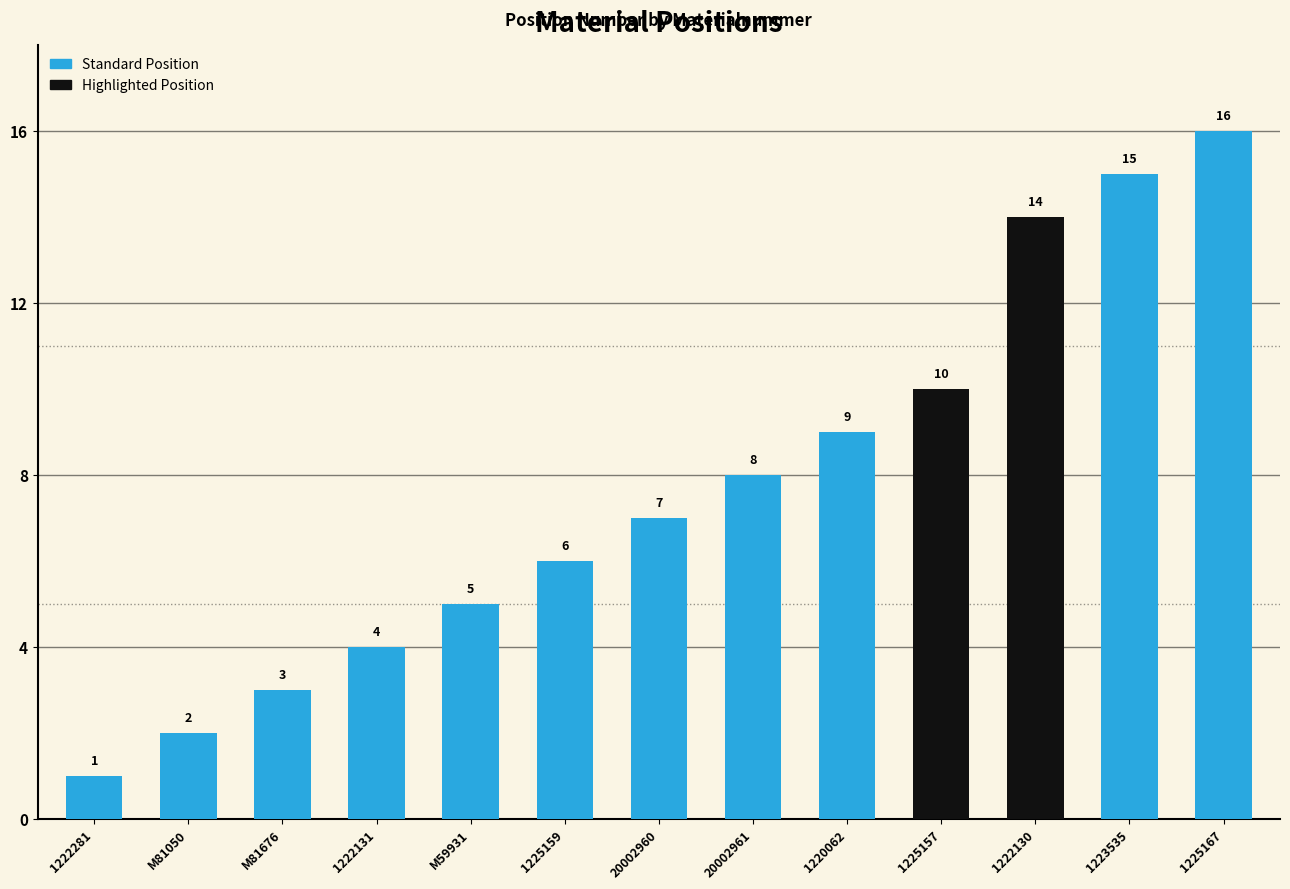

Reading left to right, extract all data points from this chart.

1222281=1	M81050=2	M81676=3	1222131=4	M59931=5	1225159=6	20002960=7	20002961=8	1220062=9	1225157=10	1222130=14	1223535=15	1225167=16